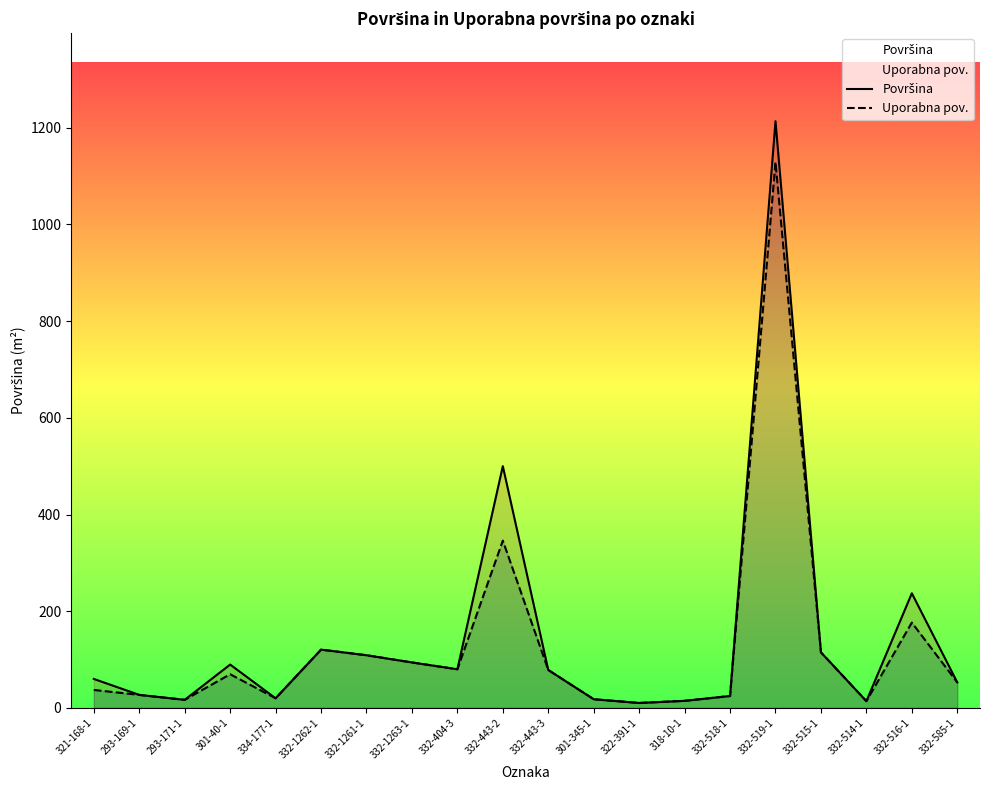

Reading left to right, list all the values displayed in this chart.

Površina: 60.0	27.0	16.8	89.7	20.0	120.6	109.0	94.1	80.0	500.0	78.5	18.0	10.3	14.7	24.7	1213.4	115.0	14.0	237.1	52.8
Uporabna pov.: 37.2	27.0	16.8	69.7	20.0	120.6	109.0	94.1	80.0	346.0	78.5	18.0	10.3	14.7	24.7	1129.0	115.0	14.0	176.5	52.8